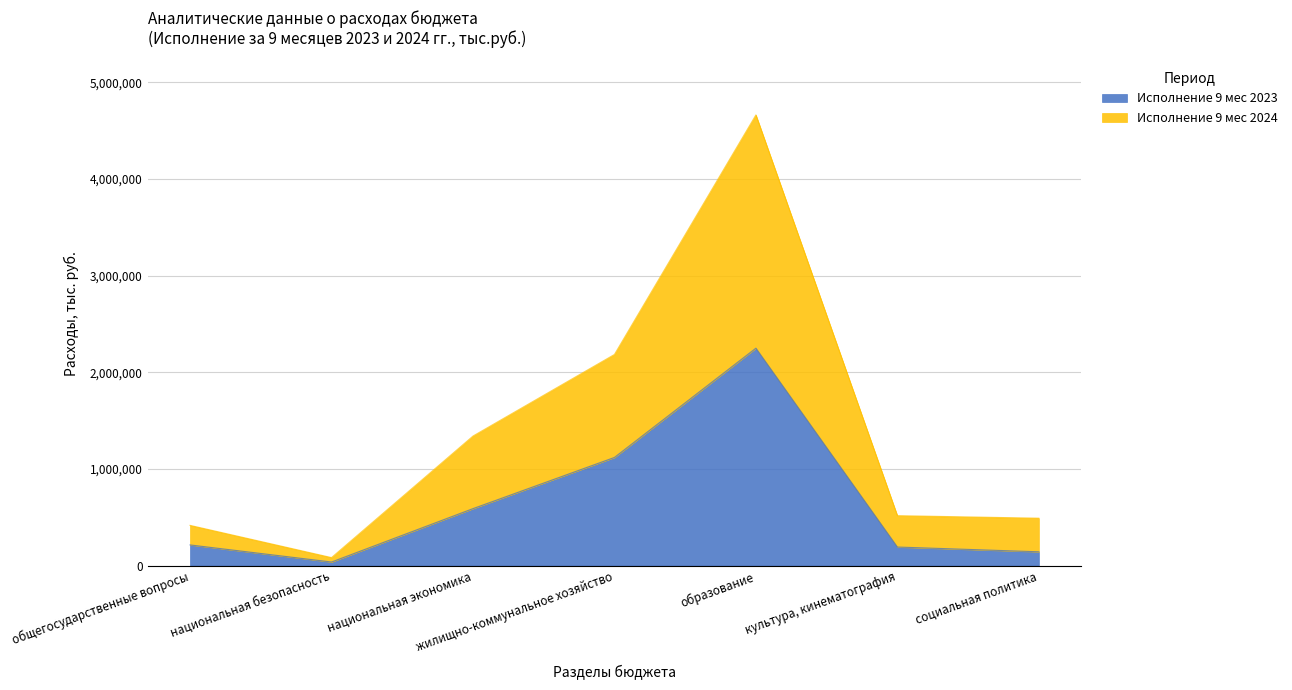

How many data points does each series have?

7